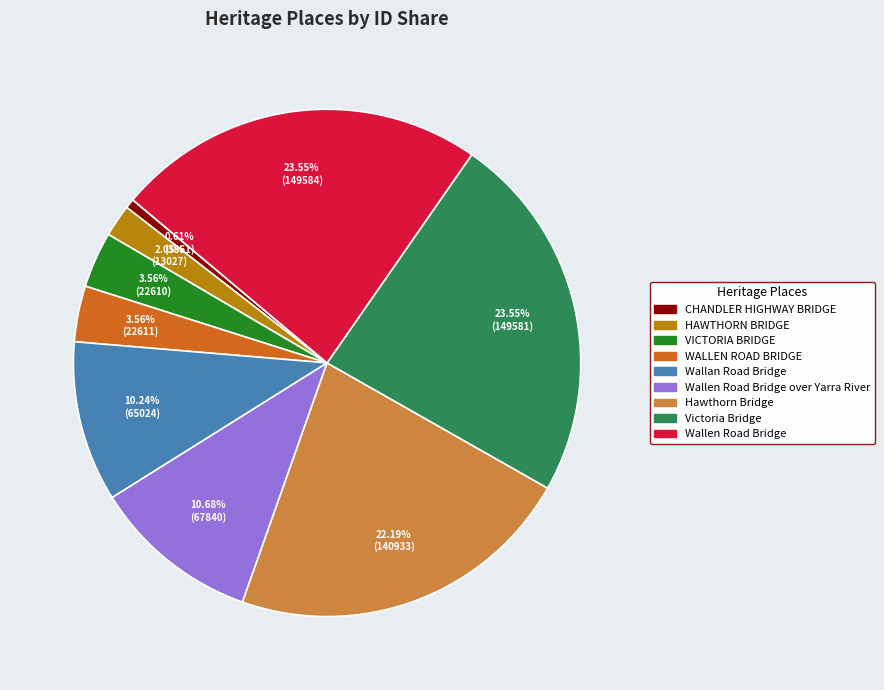

Is there any slice that represents more than half of the pie?

No